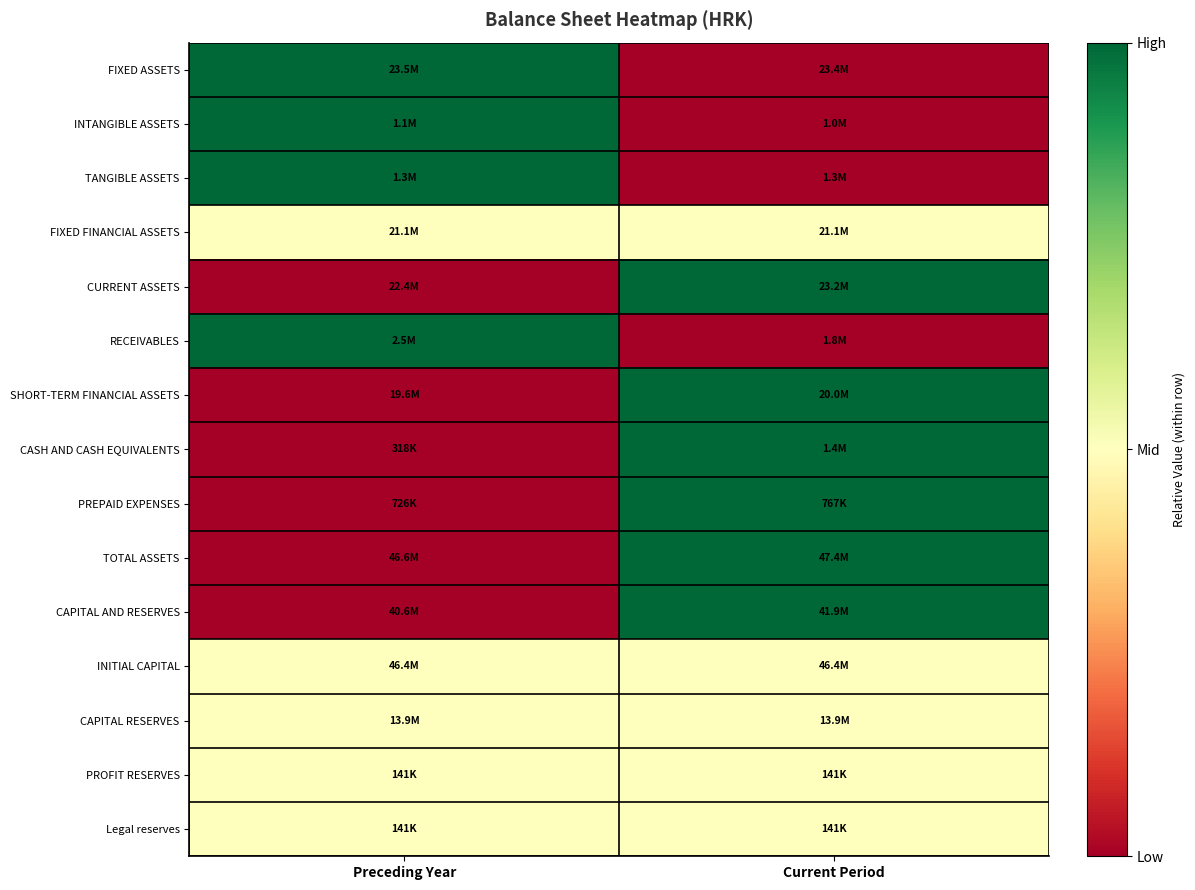

What is the spread (max minus min) of values at Current Period?

1.0